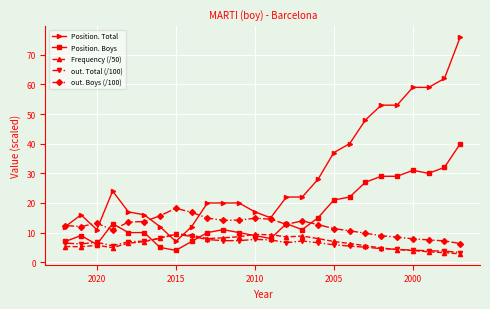

True or false: Frequency (/50) and out. Boys (/100) cross at least once.

False